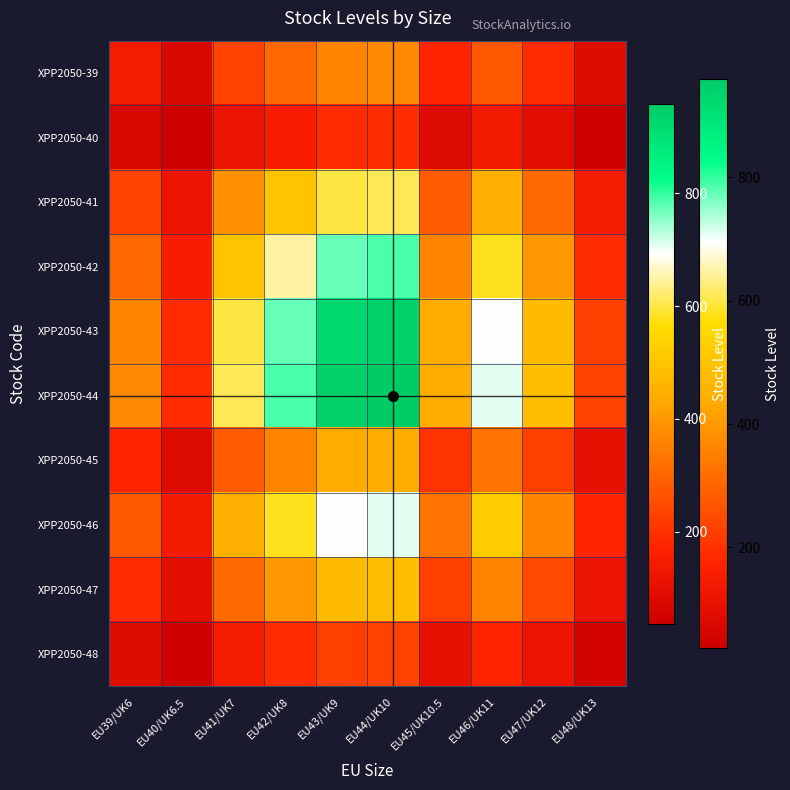

What is the total value across all series at EU47/UK12?

2903.5